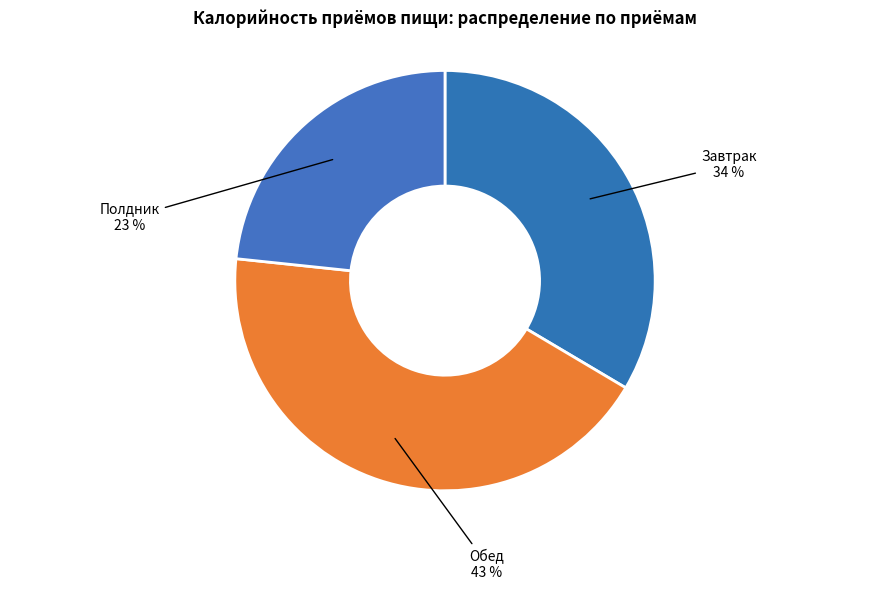

Count the number of slices in the pie.

3